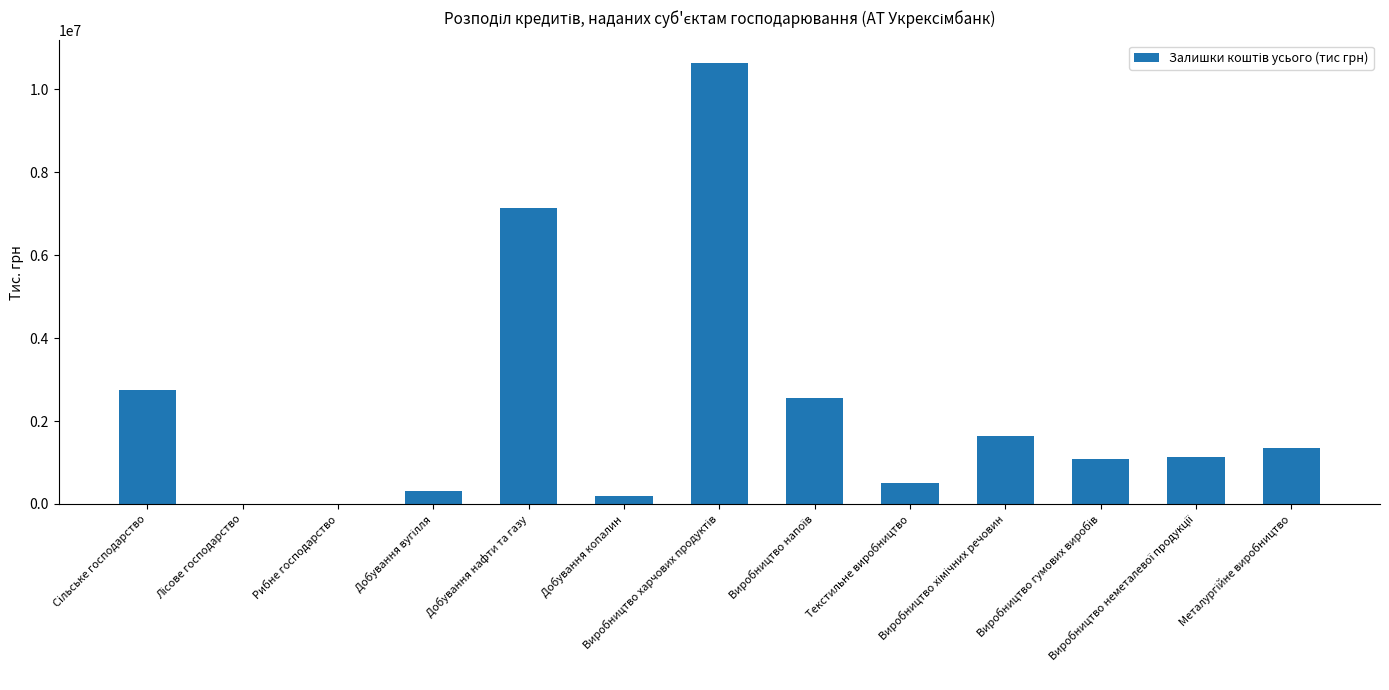

What is the maximum value shown in the chart?

10640462.1